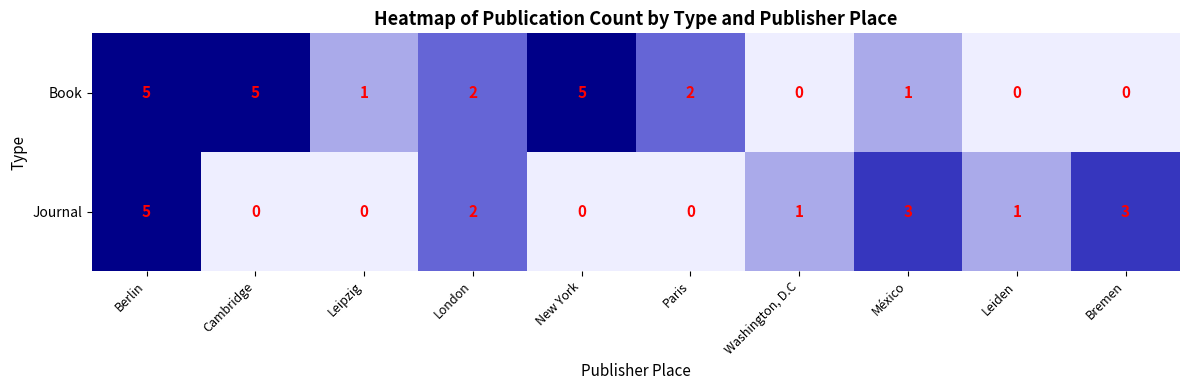

What is the difference between the second highest and minimum values in the Book series?

5